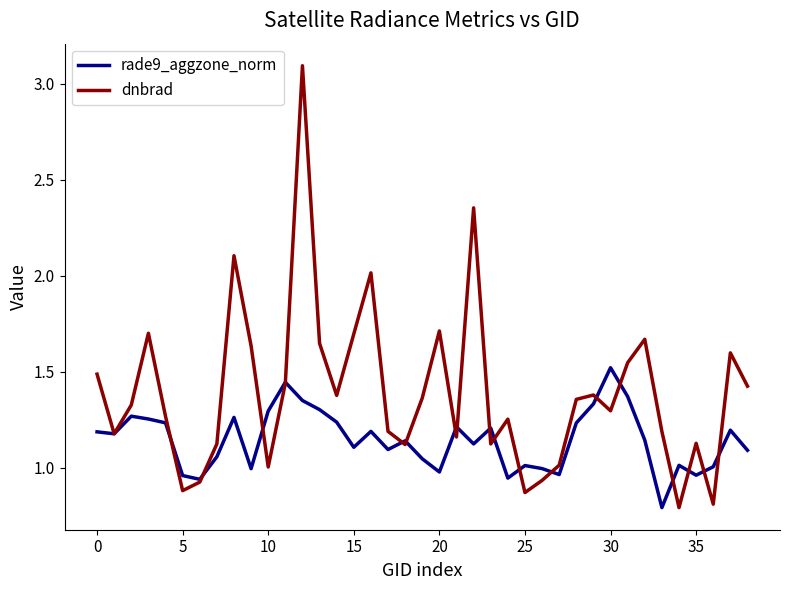

What are all the series names shown in the legend?

rade9_aggzone_norm, dnbrad